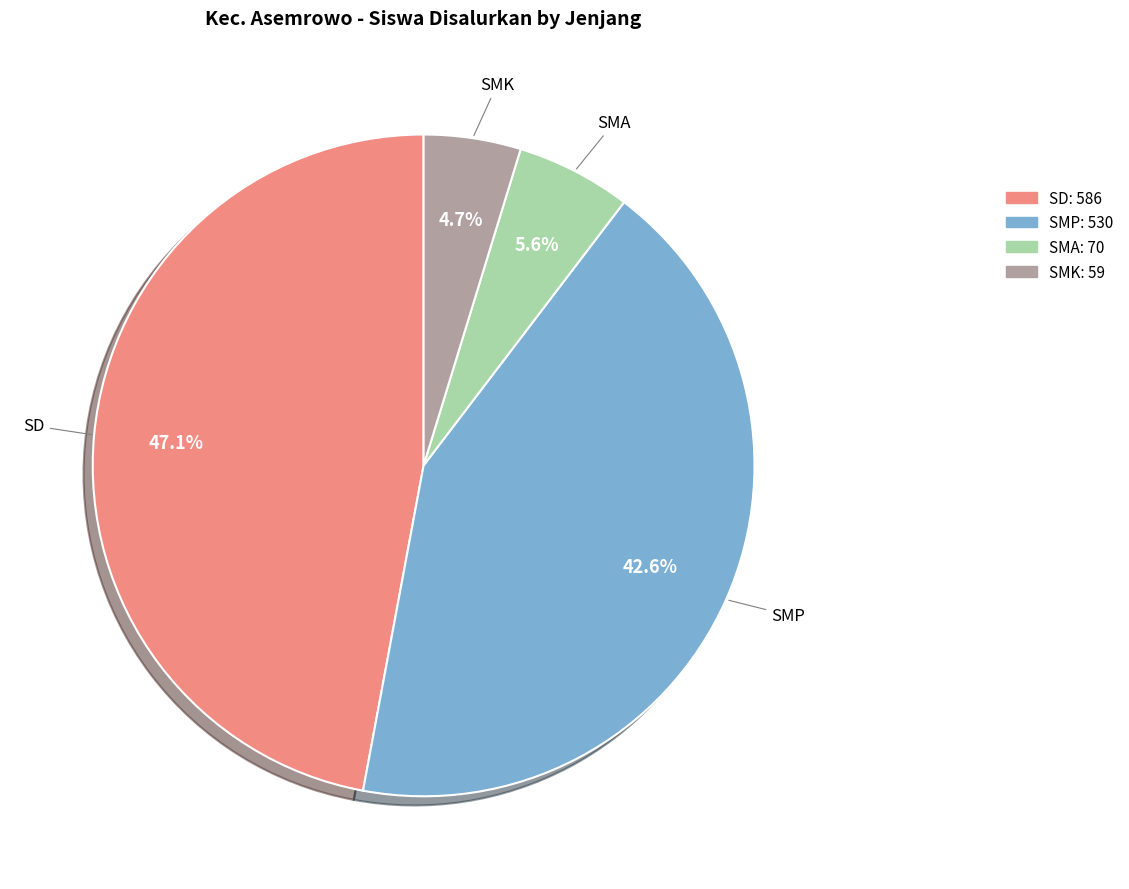

Which has a higher value, SMA or SD?

SD